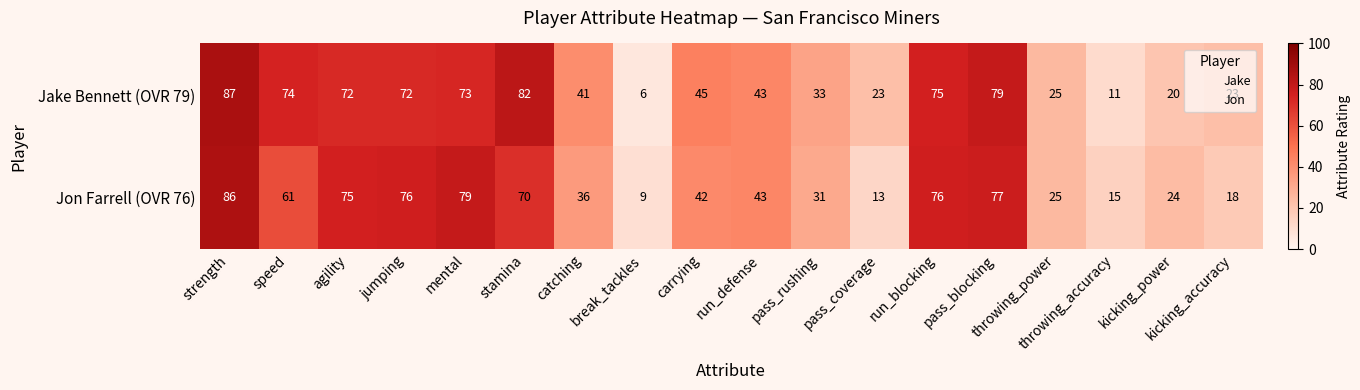

What is the difference between the highest and lowest values at mental?

6